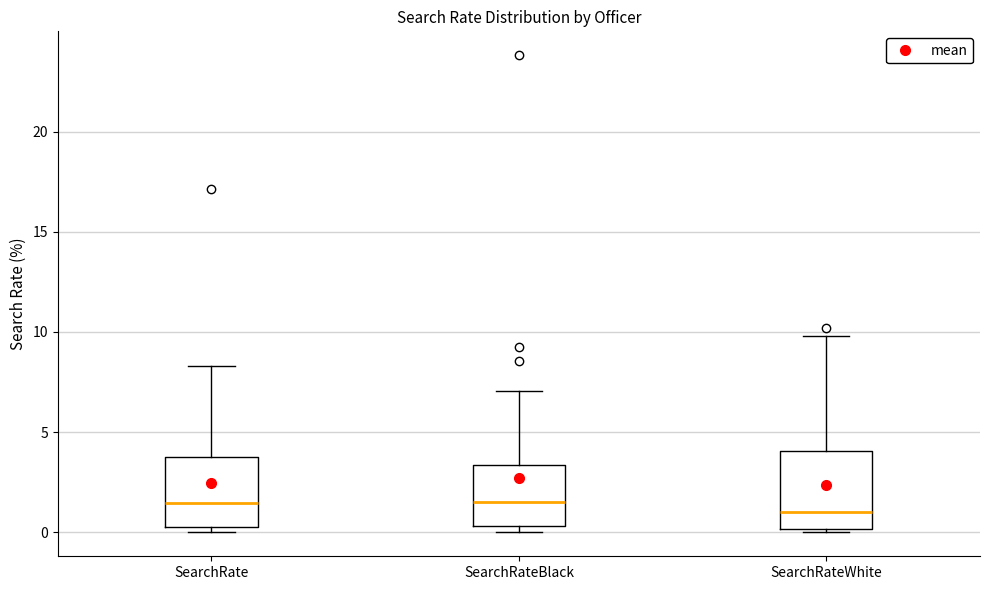

Where does the upper whisker of the box for SearchRate end on the y-axis? The values are not printed on the chart, so give them approximately, as read against the axis.

8.5